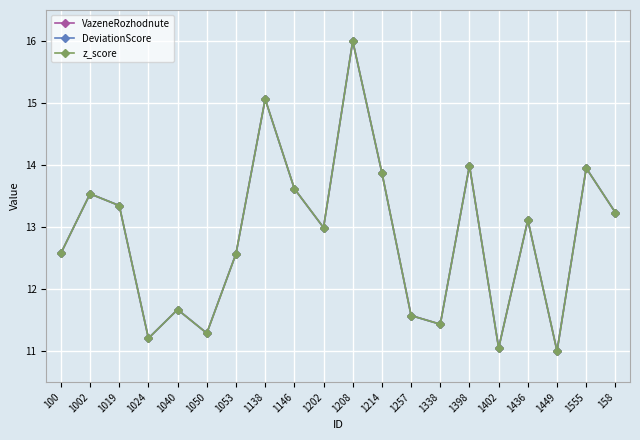

How many lines are shown in the chart?

3